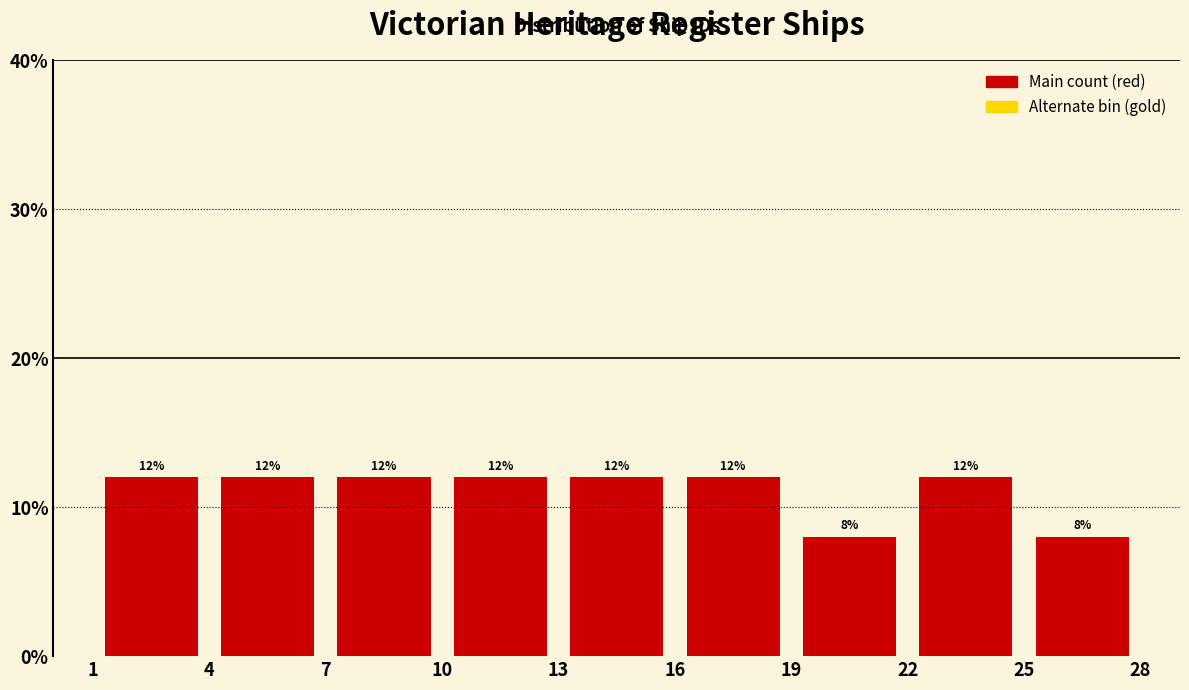

Reading left to right, transcribe this chart: for each bar, give the range it covers on the x-axis and its height.

1 to 4: 12
4 to 7: 12
7 to 10: 12
10 to 13: 12
13 to 16: 12
16 to 19: 12
19 to 22: 8
22 to 25: 12
25 to 28: 8